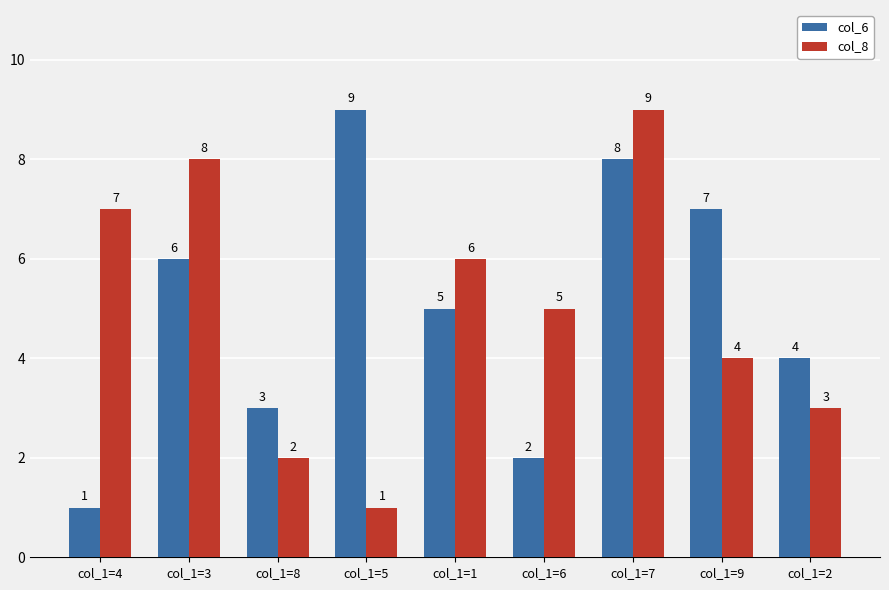

Reading left to right, extract all data points from this chart.

col_6: 1	6	3	9	5	2	8	7	4
col_8: 7	8	2	1	6	5	9	4	3